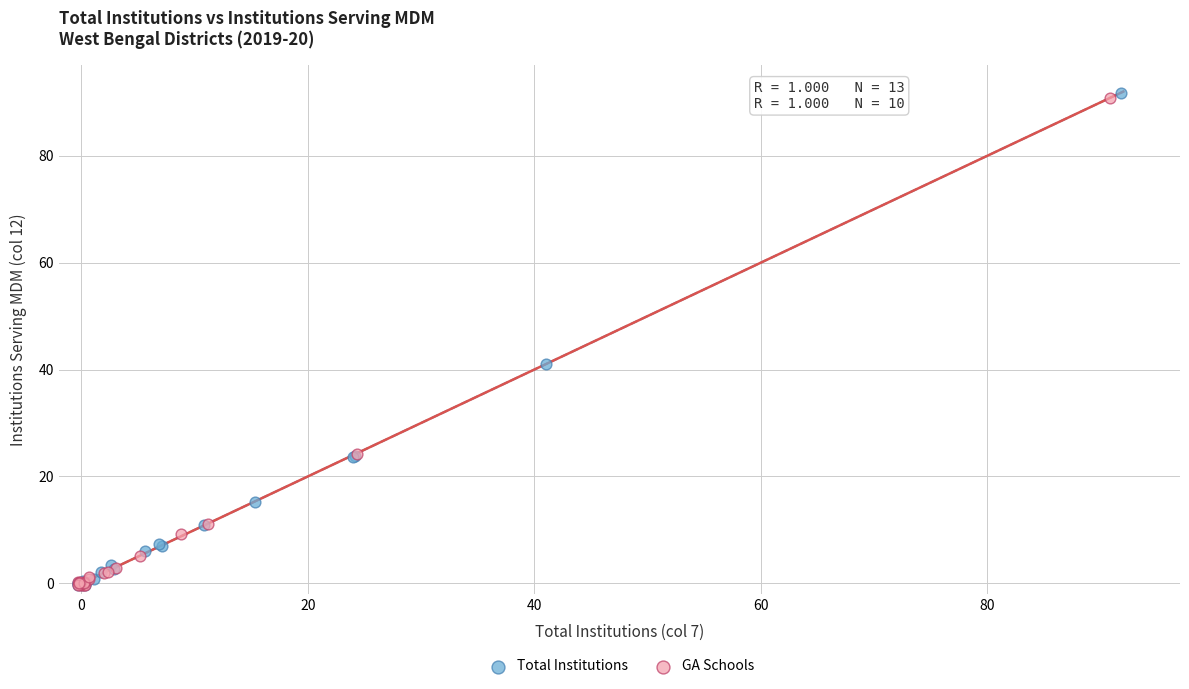

Which series has the widest spread of Y values?

Total Institutions